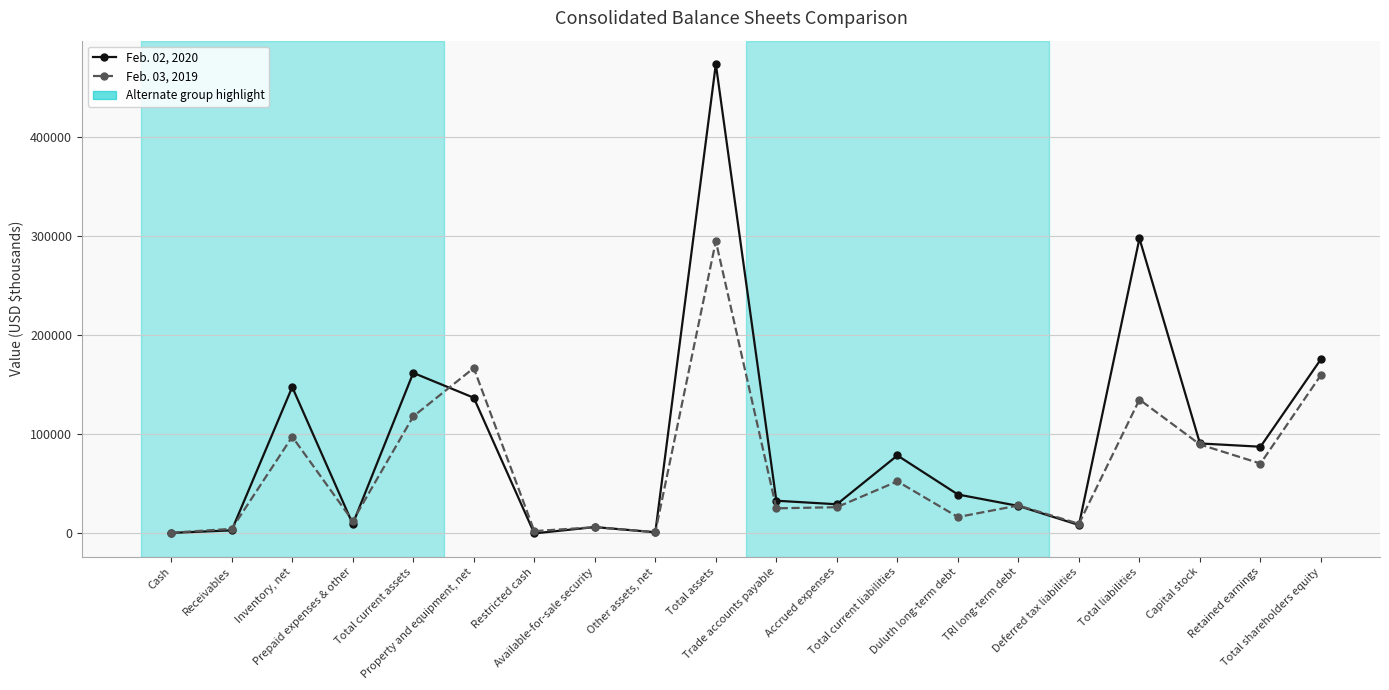

What position from the right is Other assets, net?

12